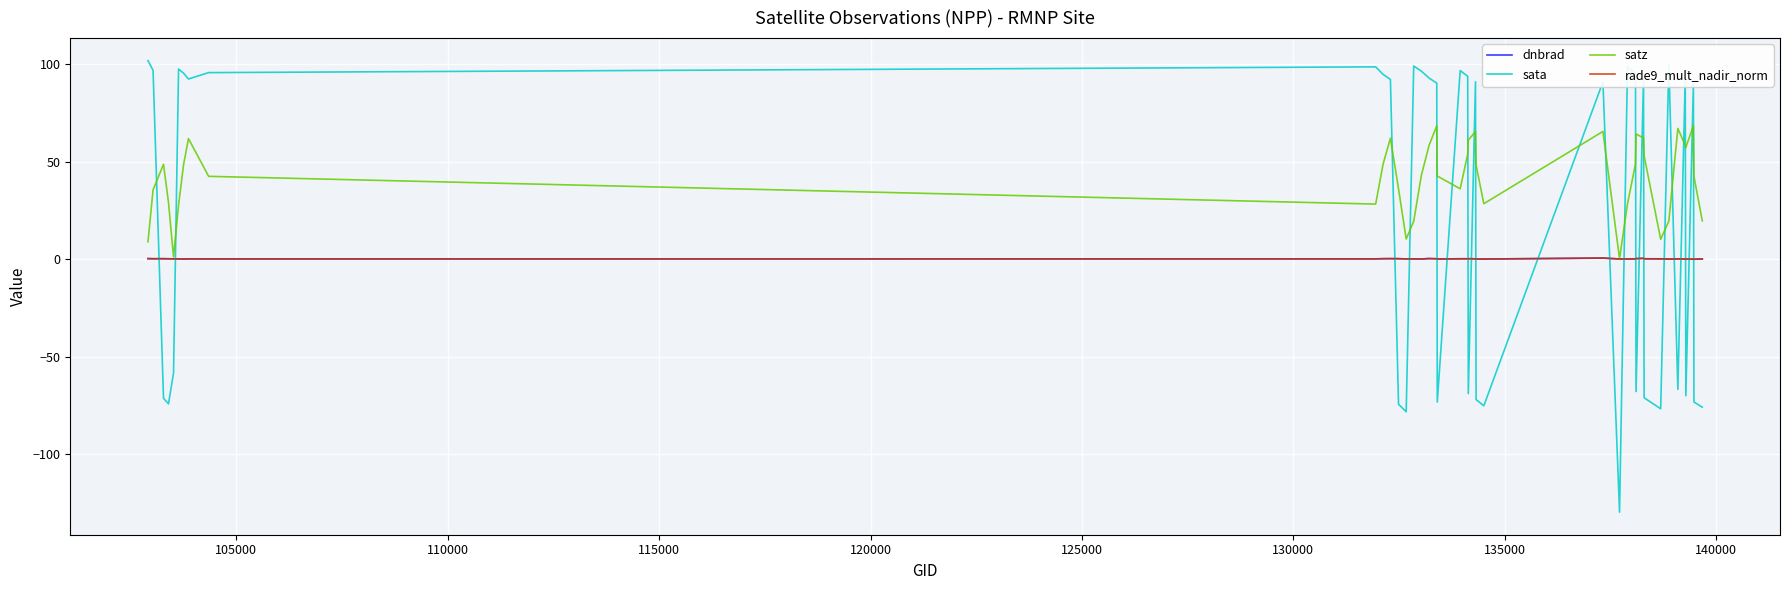

Which series has the largest range (max minus min)?

sata